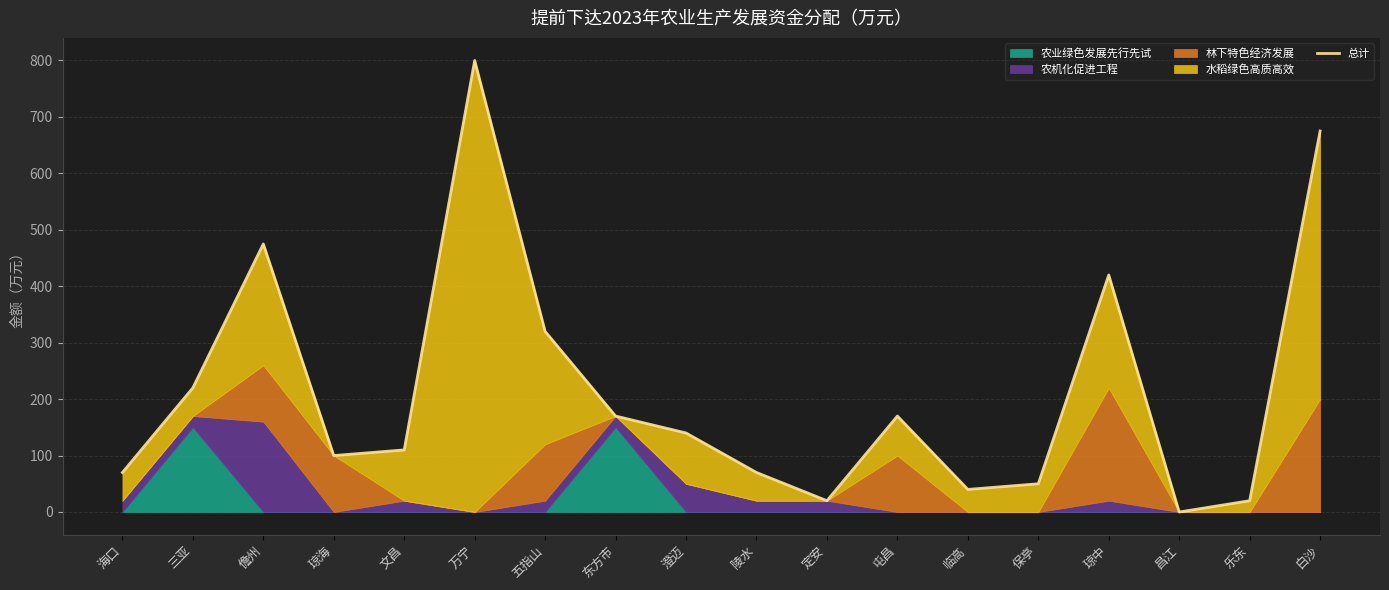

True or false: the data shows 145 at 琼海.

False